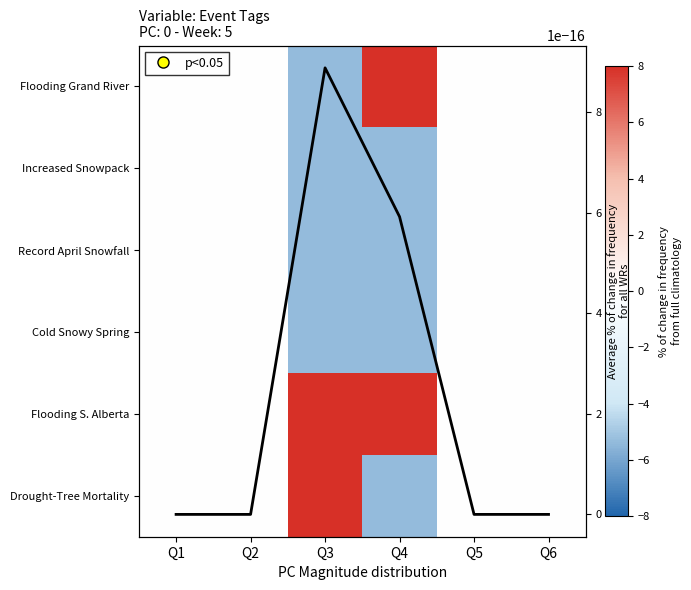

The value of Increased Snowpack at Q1 is 3.0. True or false?

False